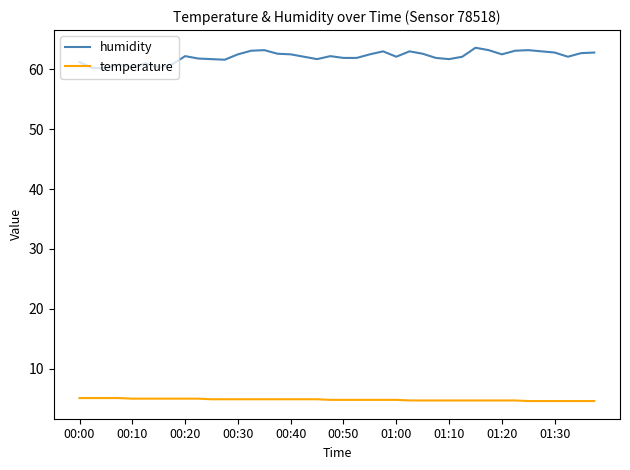

Does the chart display data point markers on the line(s)?

No